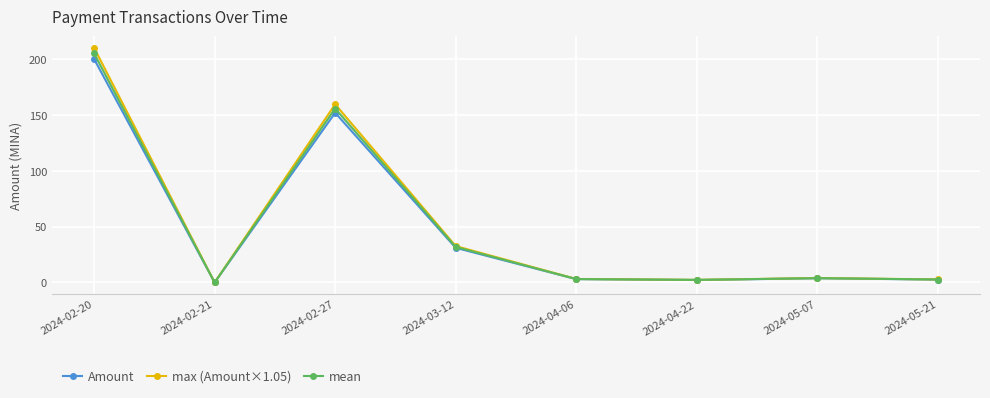

Which series has the widest spread of values?

max (Amount×1.05)